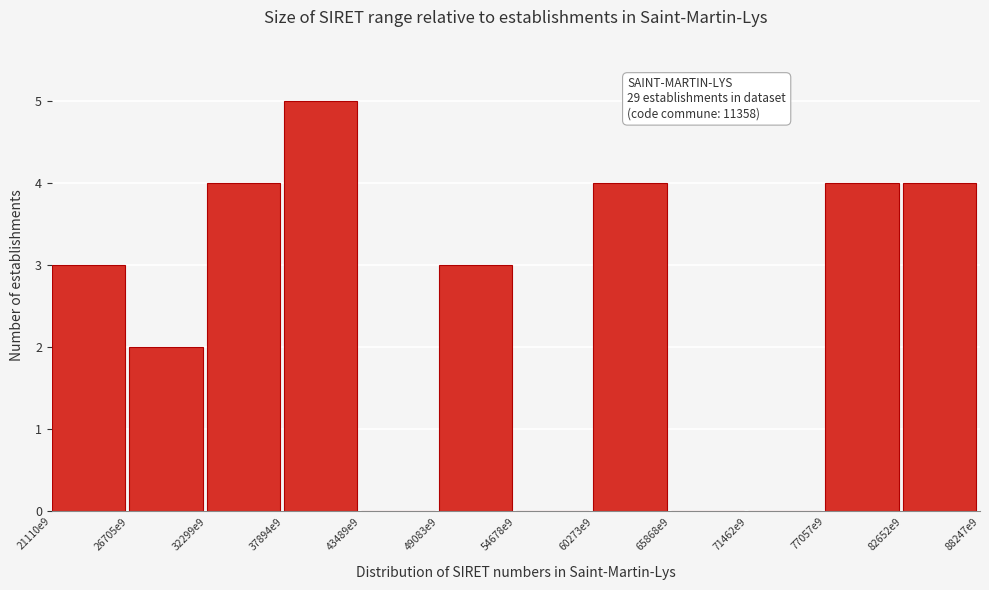

Reading left to right, list all the values displayed in this chart.

21110e9=3	26705e9=2	32299e9=4	37894e9=5	43489e9=0	49083e9=3	54678e9=0	60273e9=4	65868e9=0	71462e9=0	77057e9=4	82652e9=4